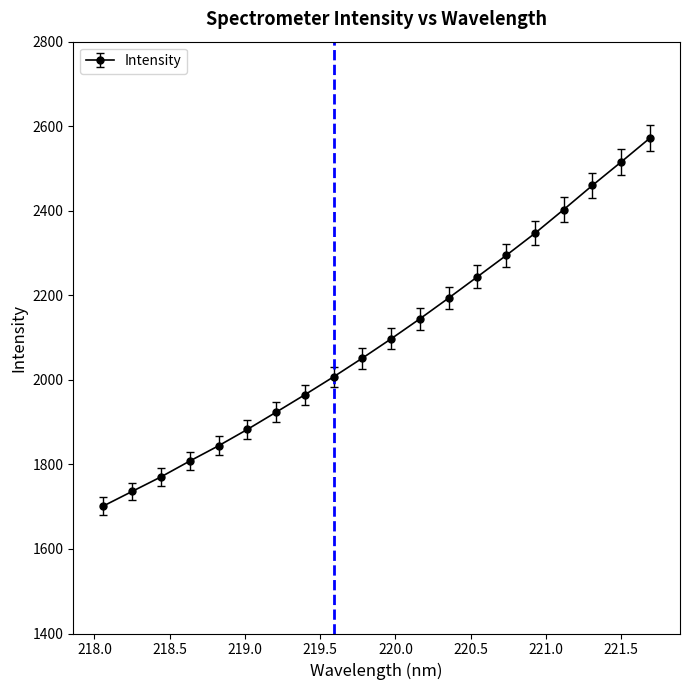

What is the sum of all values?

41959.7